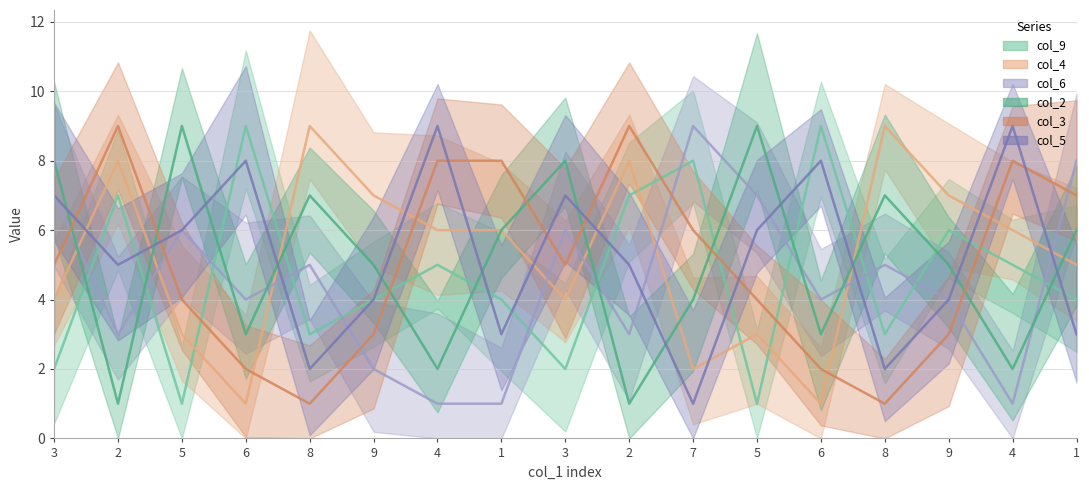

Rank the series by their maximum value, from lowest to highest.

col_9, col_4, col_6, col_2, col_3, col_5